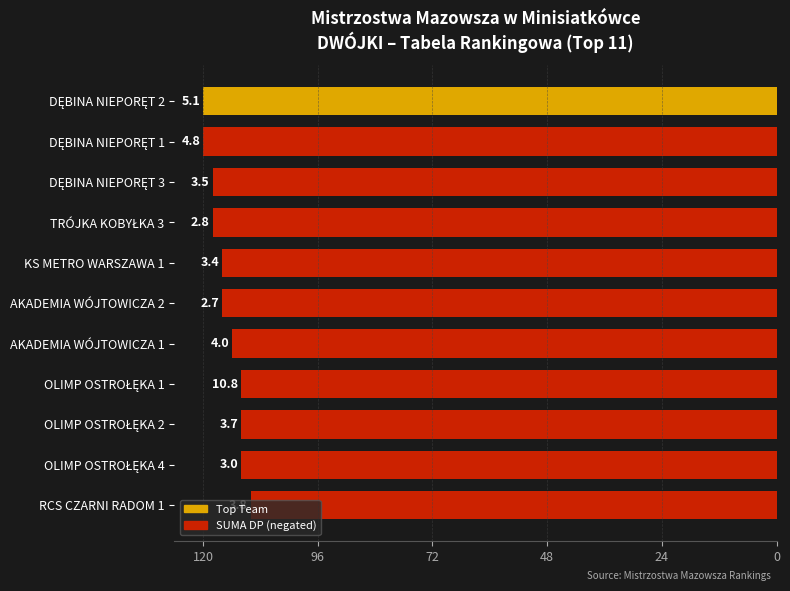

What is the minimum value shown in the chart?

-120